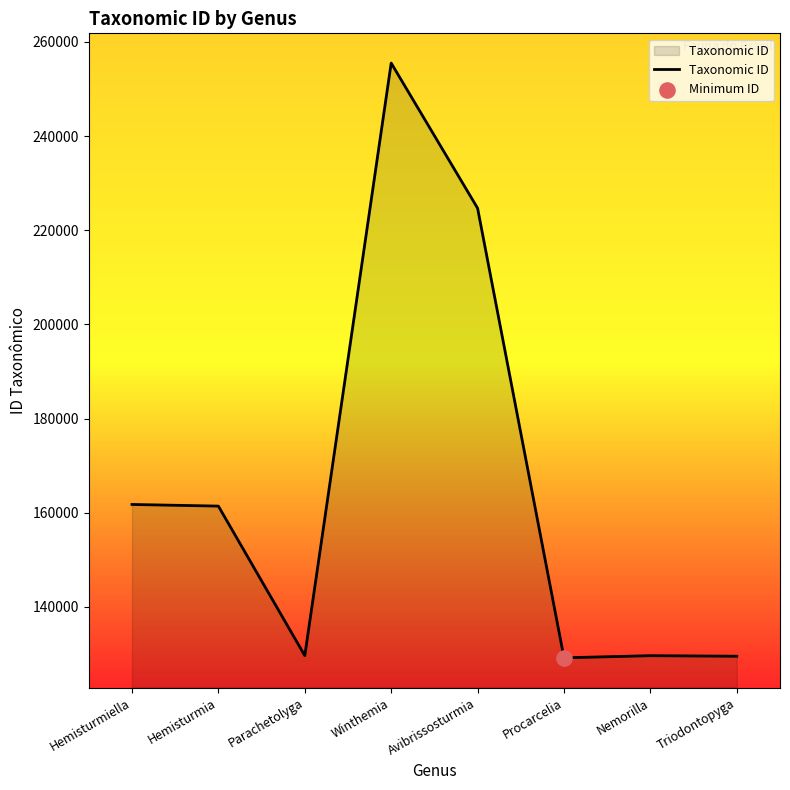

Which has a higher value, Avibrissosturmia or Procarcelia?

Avibrissosturmia